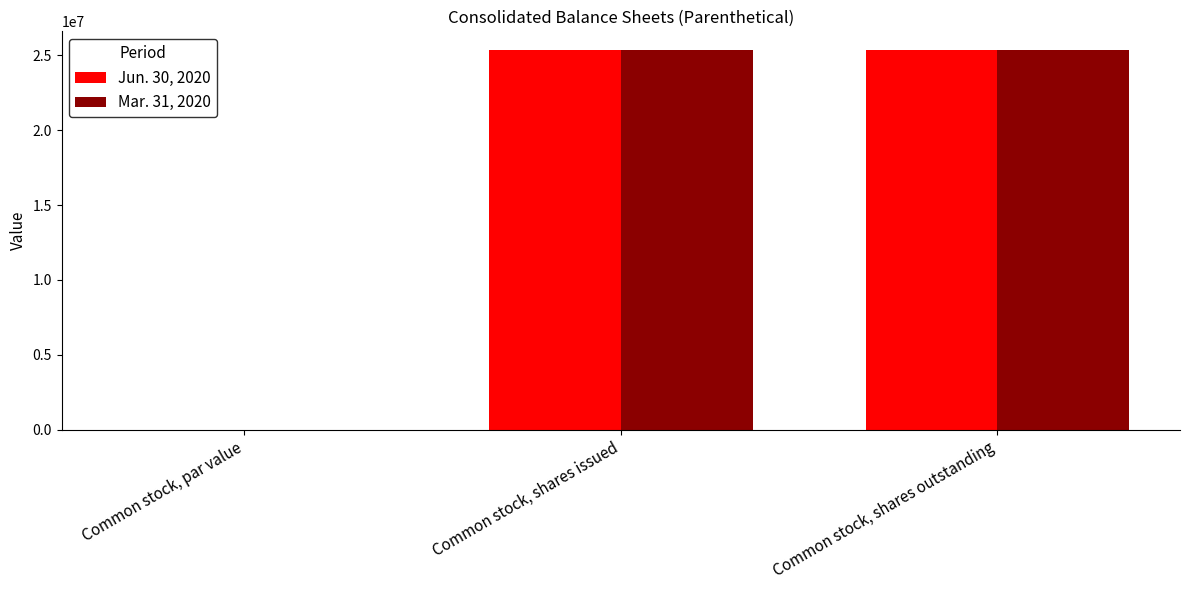

The Jun. 30, 2020 series shows 25346004.0 at Common stock, shares outstanding. True or false?

True